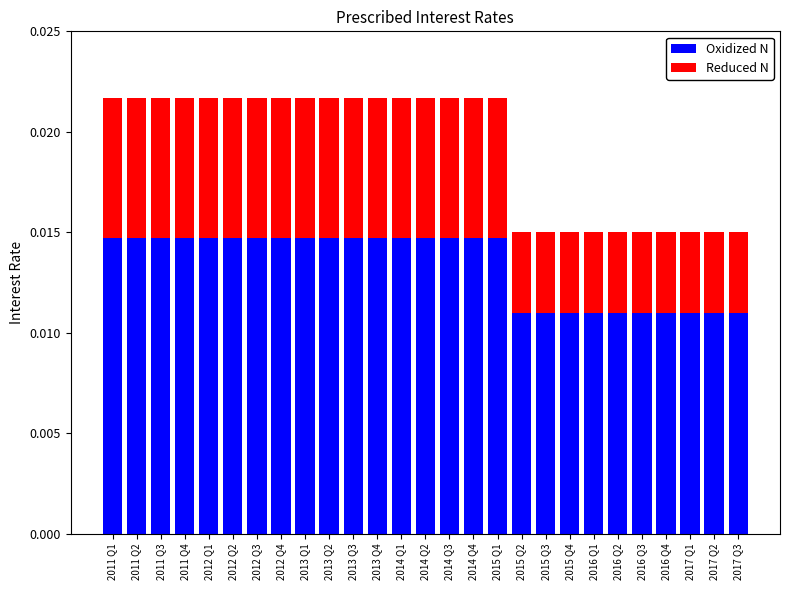

Count the Oxidized N values in the range 0 to 1.

27